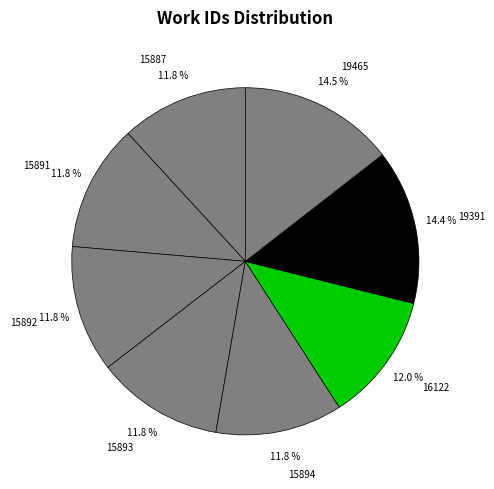

What is the ratio of the value at 15887 to the value at 19465?

0.8